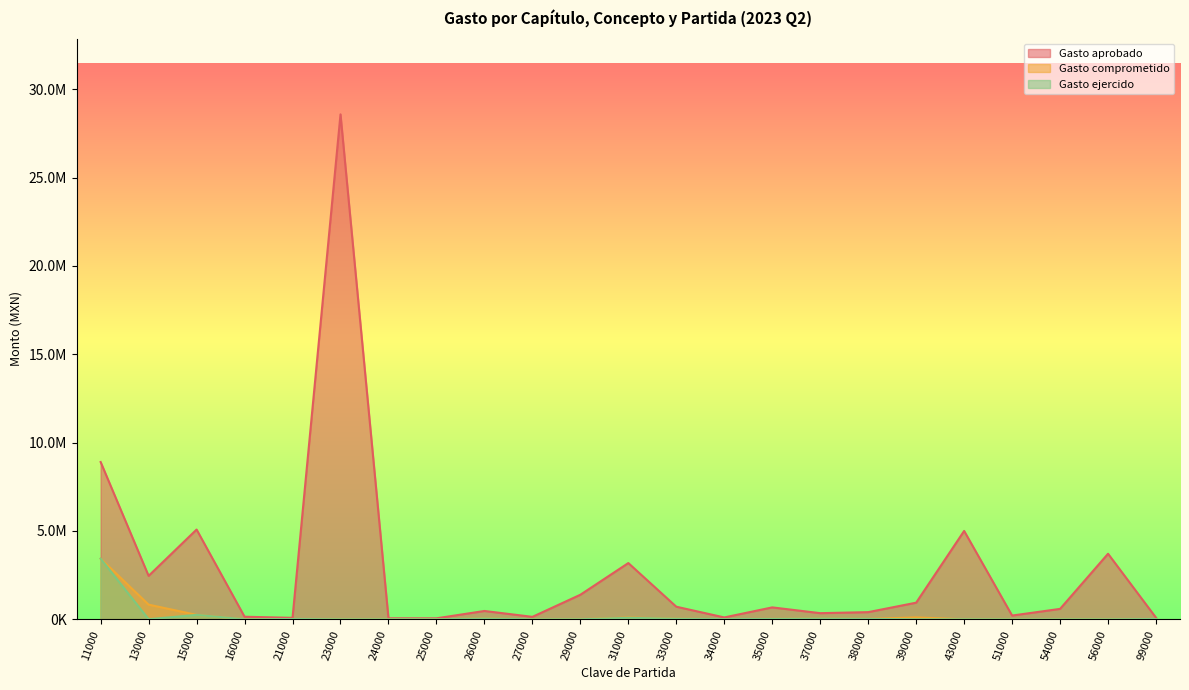

List the series in order of their peak value, lowest first.

Gasto comprometido, Gasto ejercido, Gasto aprobado